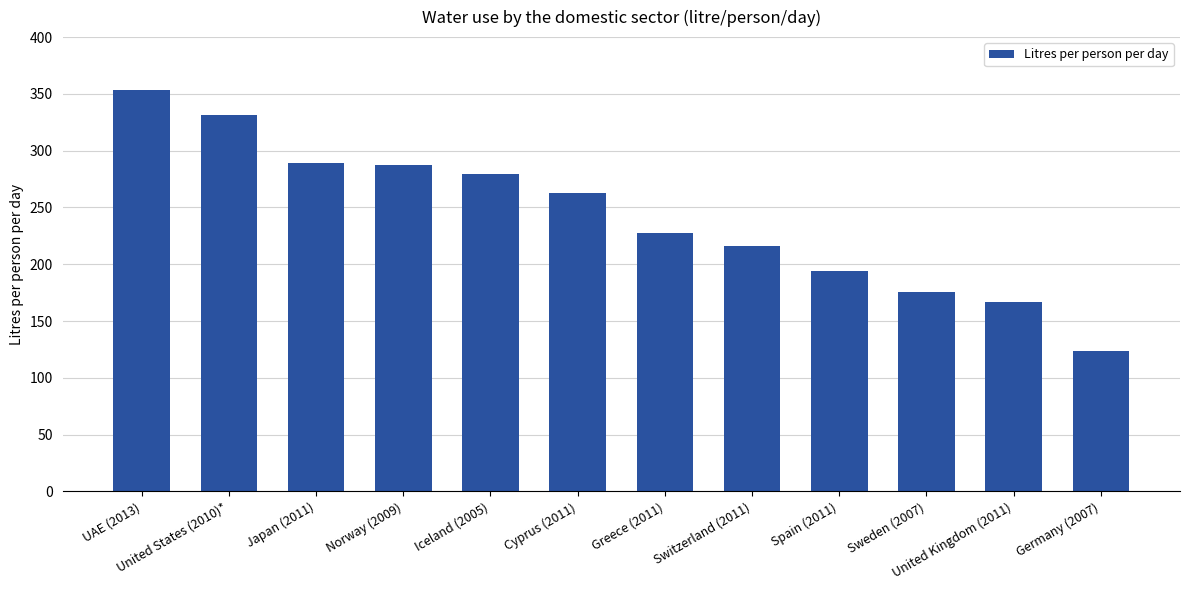

True or false: the data shows 263.0 at Cyprus (2011).

True